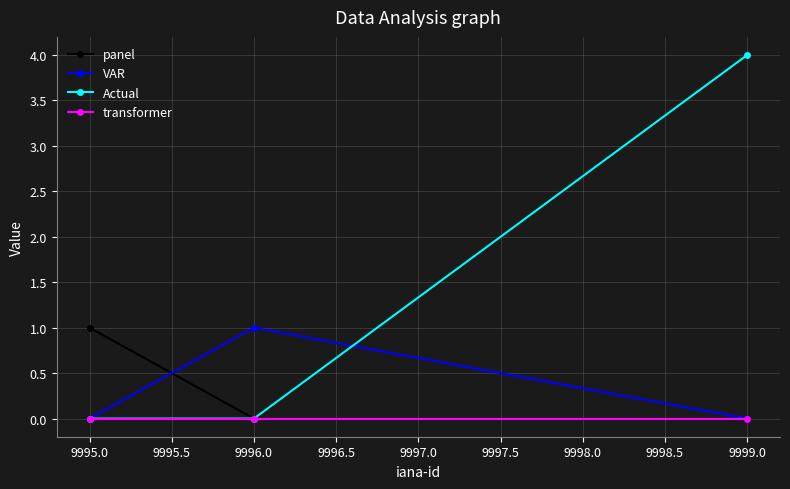

How many series are shown in this chart?

4